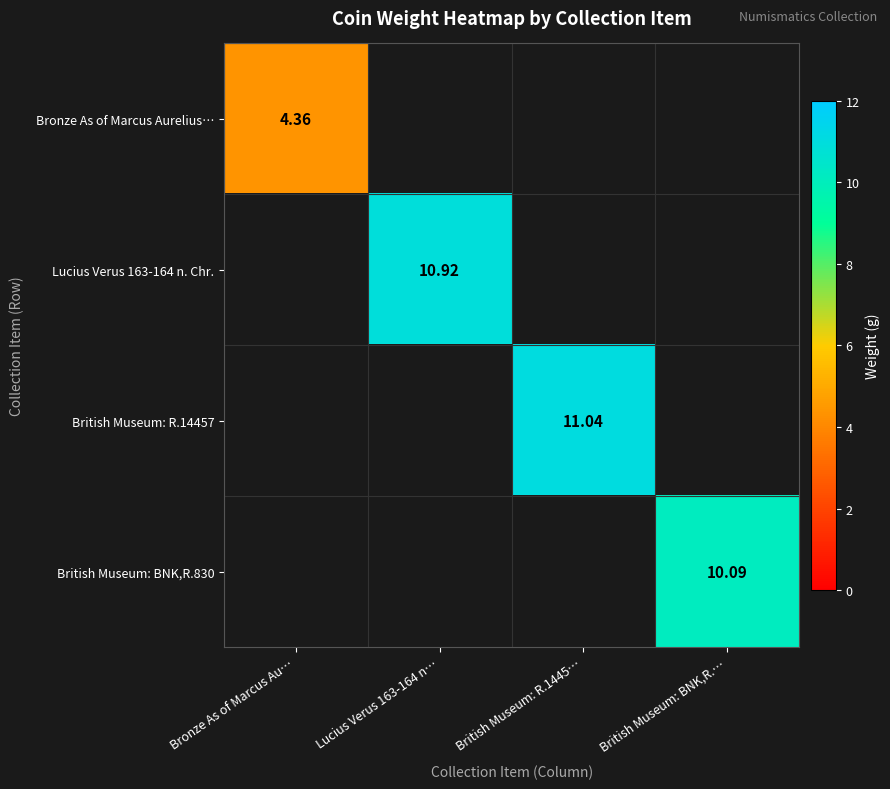

Is the value of British Museum: R.14457 at British Museum: BNK,R.… greater than the value of Lucius Verus 163-164 n. Chr. at British Museum: BNK,R.…?

No